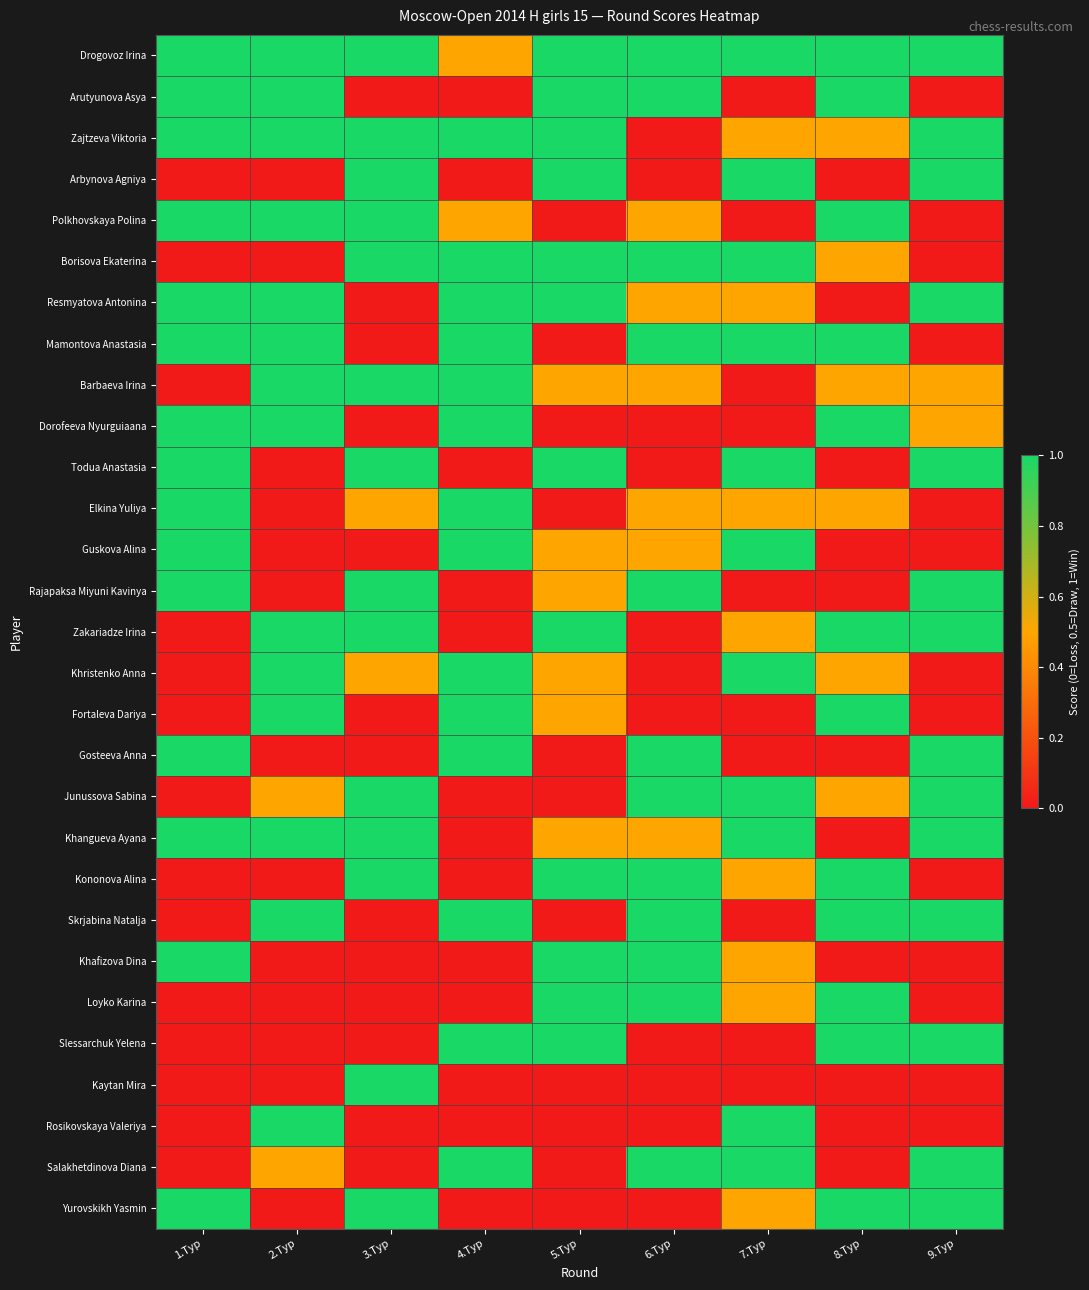

At which category does the chart reach its minimum across all series?

3.Тур